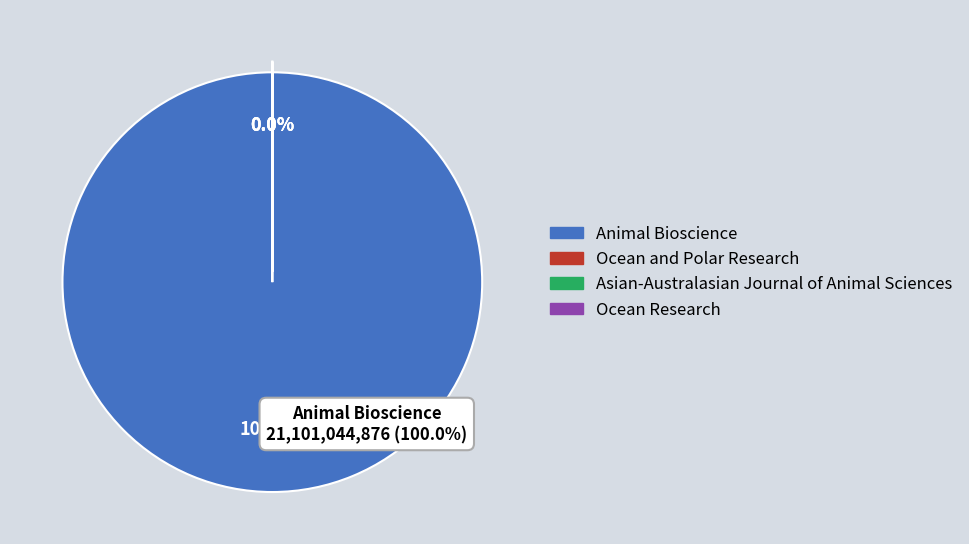

How many segments does this pie chart have?

4